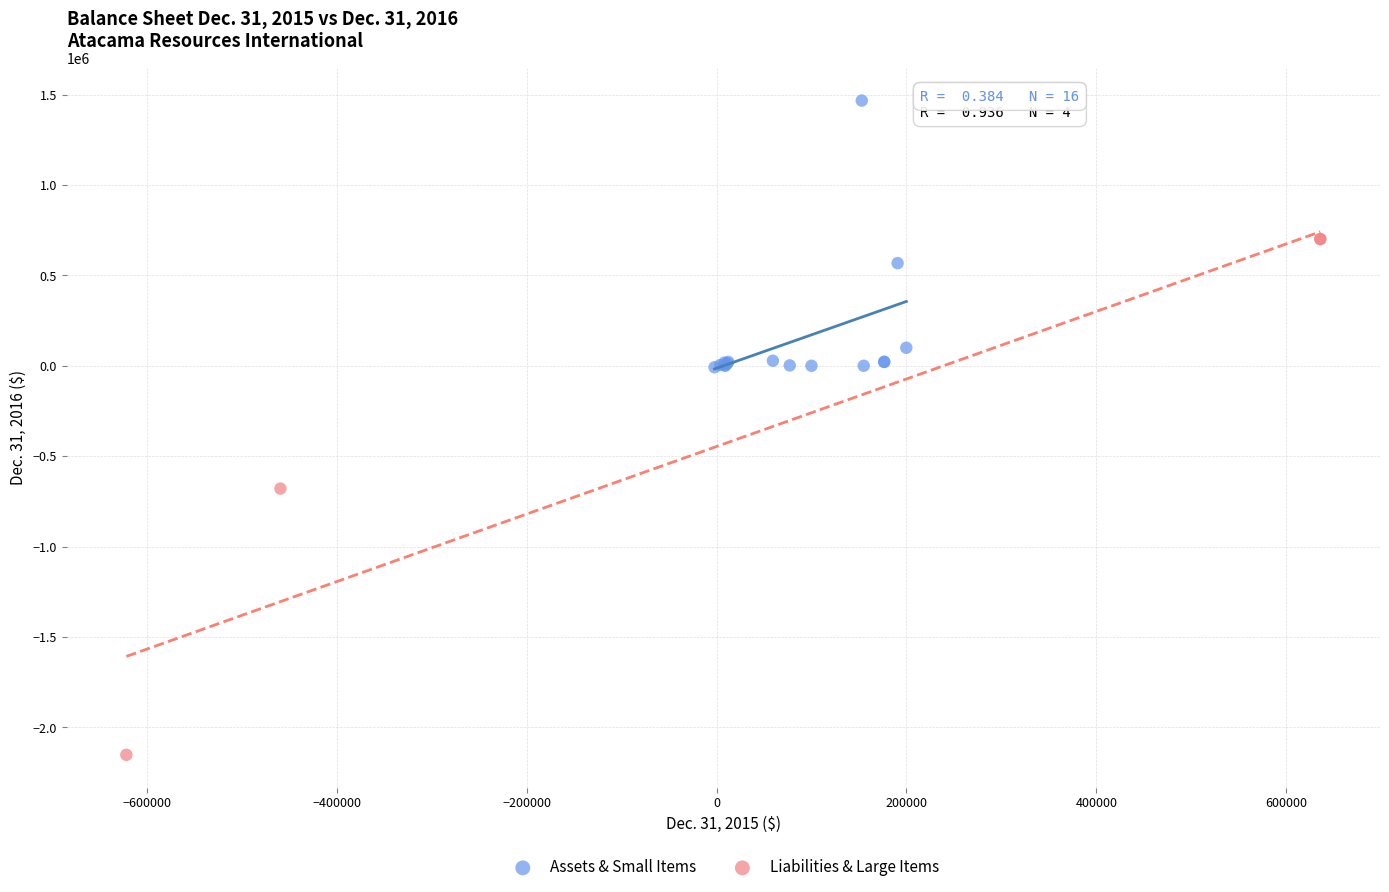

Which series reaches the maximum Y coordinate?

Assets & Small Items